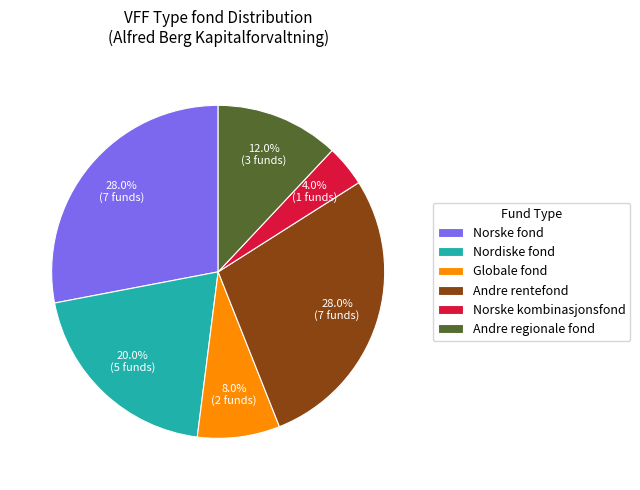

To the nearest percent, what is the average slice percentage?

17%